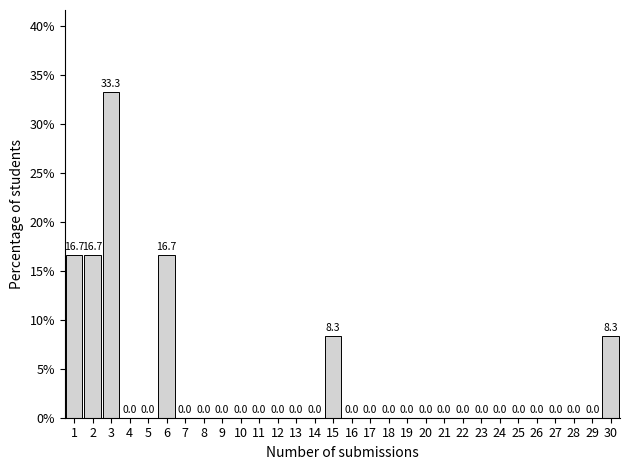

Reading left to right, list every bar in this chart as the range it spans on the x-axis followed by its height.

0.5 to 1.5: 16.7
1.5 to 2.5: 16.7
2.5 to 3.5: 33.3
3.5 to 4.5: 0.0
4.5 to 5.5: 0.0
5.5 to 6.5: 16.7
6.5 to 7.5: 0.0
7.5 to 8.5: 0.0
8.5 to 9.5: 0.0
9.5 to 10.5: 0.0
10.5 to 11.5: 0.0
11.5 to 12.5: 0.0
12.5 to 13.5: 0.0
13.5 to 14.5: 0.0
14.5 to 15.5: 8.3
15.5 to 16.5: 0.0
16.5 to 17.5: 0.0
17.5 to 18.5: 0.0
18.5 to 19.5: 0.0
19.5 to 20.5: 0.0
20.5 to 21.5: 0.0
21.5 to 22.5: 0.0
22.5 to 23.5: 0.0
23.5 to 24.5: 0.0
24.5 to 25.5: 0.0
25.5 to 26.5: 0.0
26.5 to 27.5: 0.0
27.5 to 28.5: 0.0
28.5 to 29.5: 0.0
29.5 to 30.5: 8.3